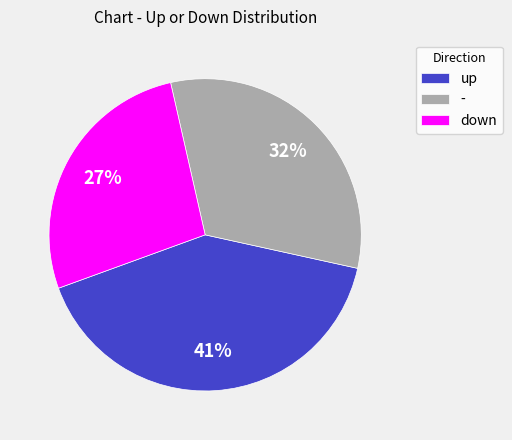

What percentage is the up slice, to the nearest percent?

41%